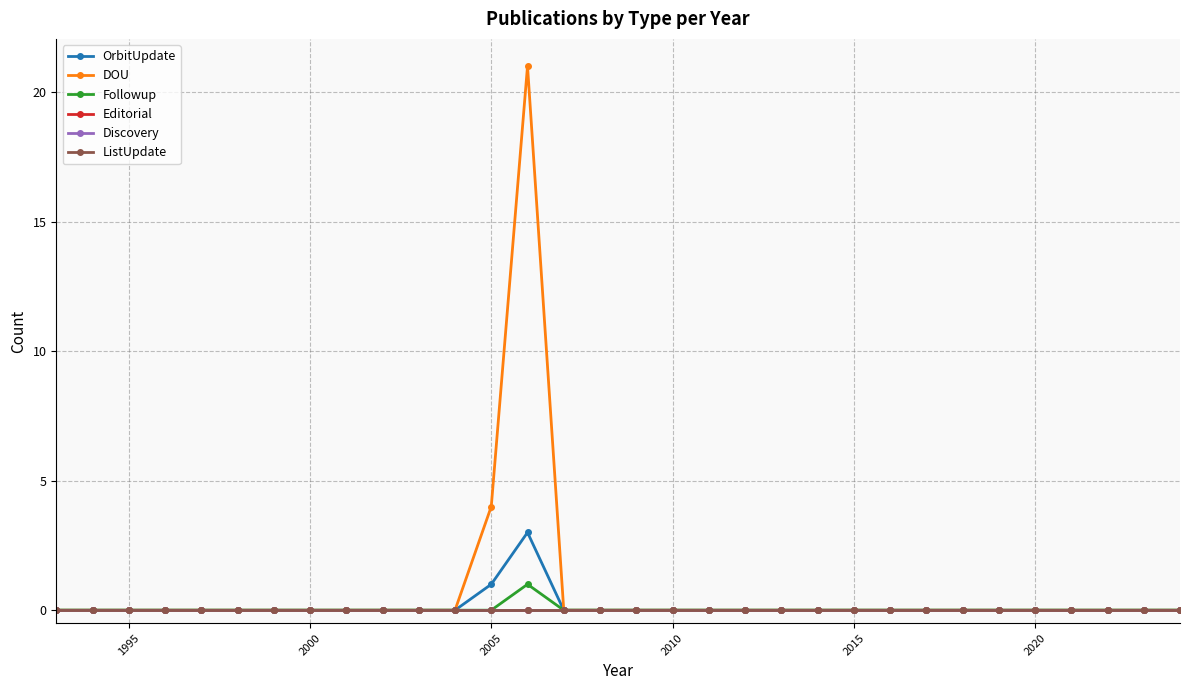

True or false: OrbitUpdate and Followup cross at least once.

False